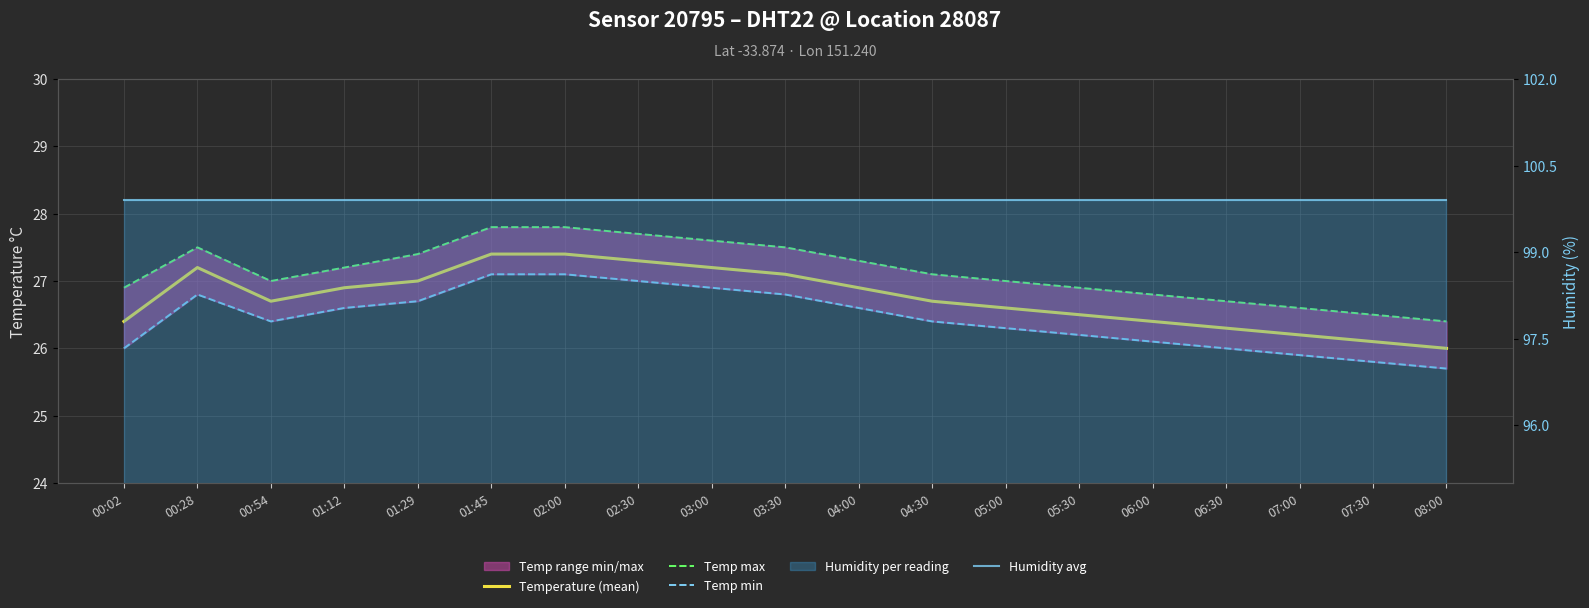

At which category is the sum across all series the highest?

01:45